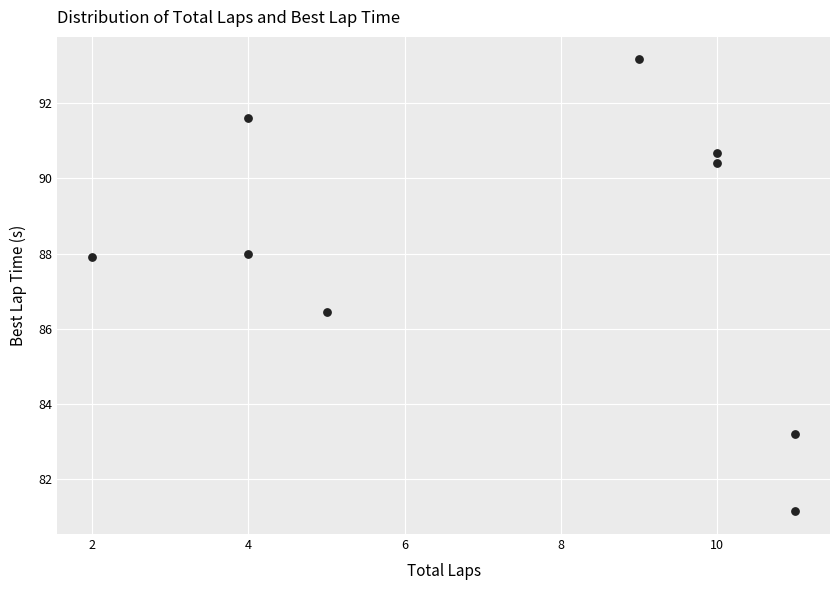

What is the range of Y values (max minus min)?

12.0